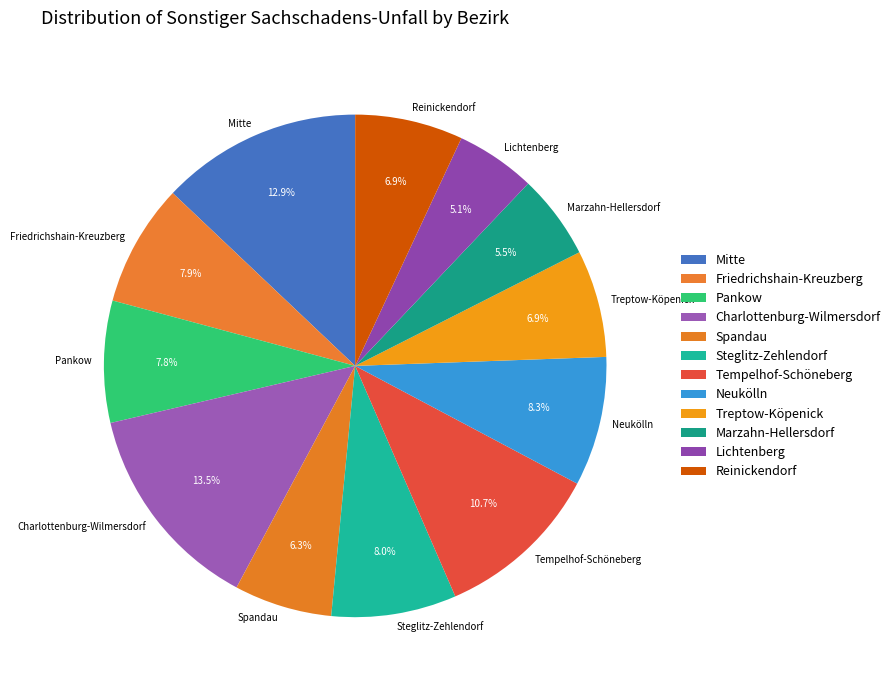

Count the number of slices in the pie.

12